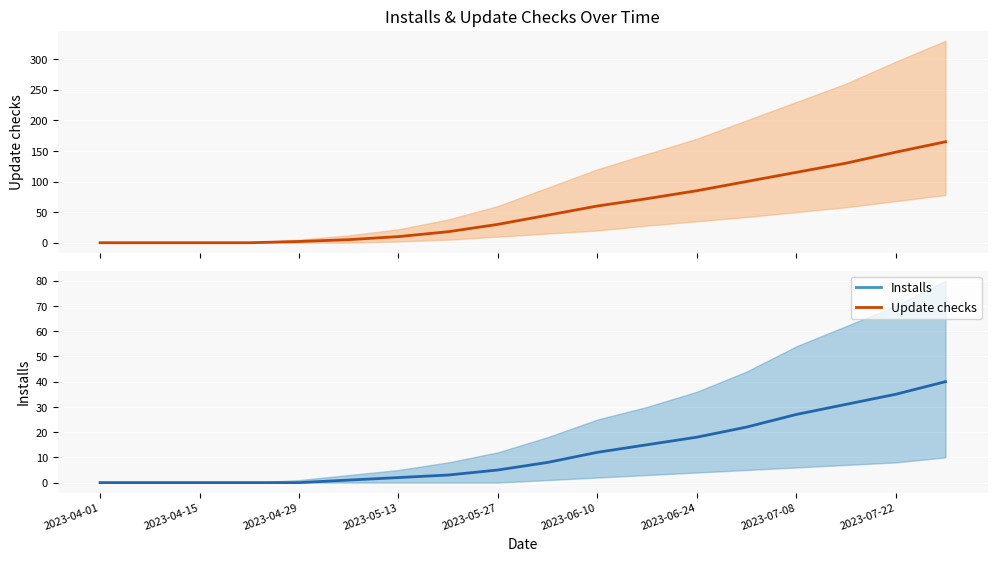

How many data points in Update checks are above 45?

8